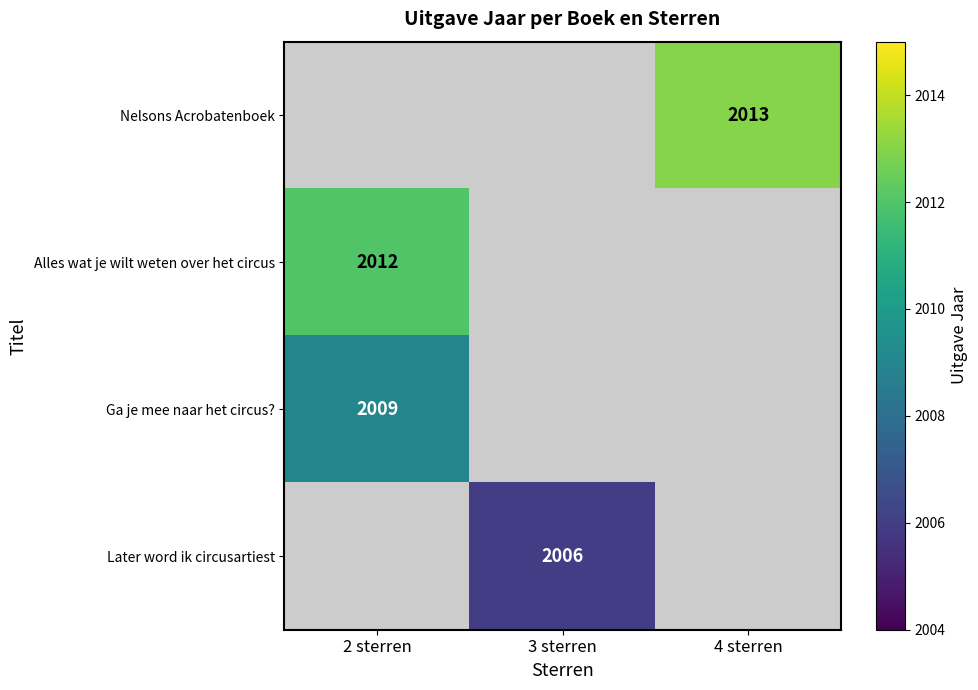

Rank the categories by Ga je mee naar het circus? value from highest to lowest.

2 sterren, 3 sterren, 4 sterren